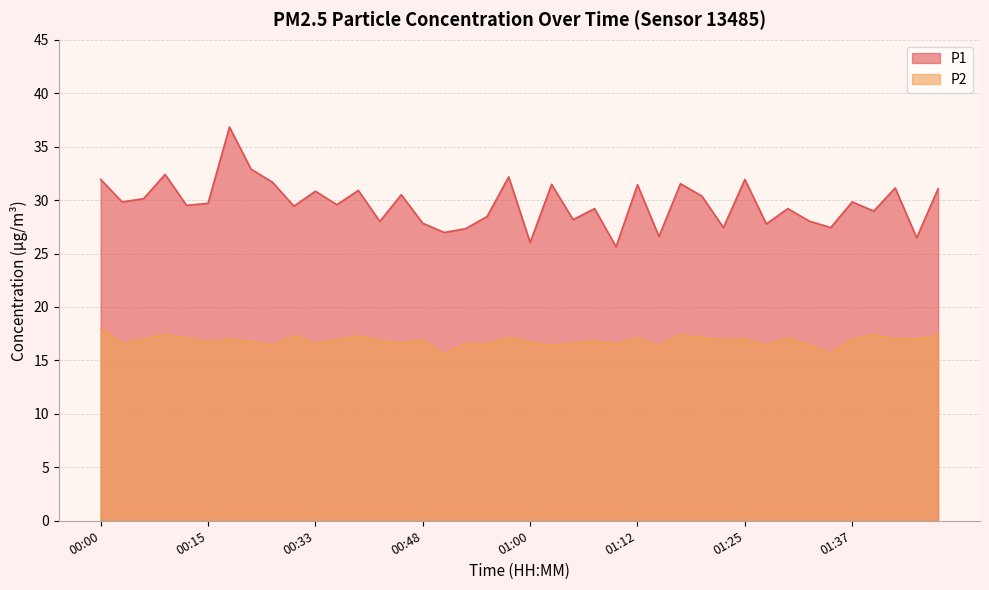

What is the difference between the maximum and minimum values in the P2 series?

2.4